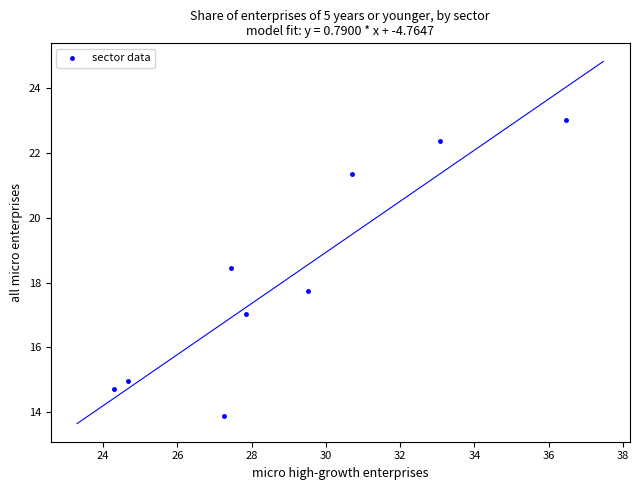

What is the average X value?

29.0